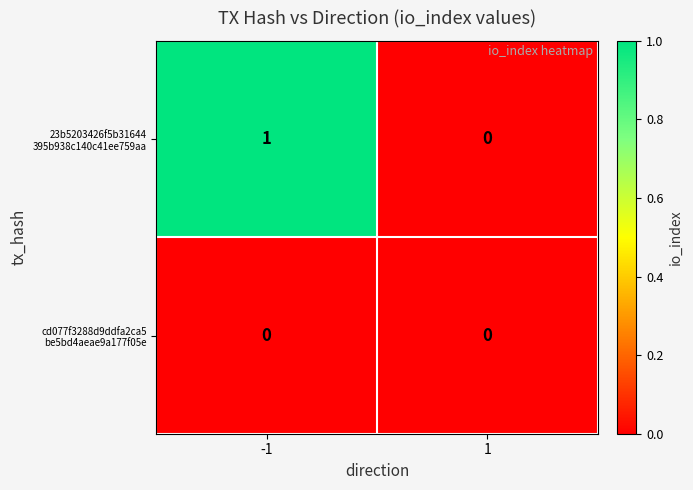

How many data points does each series have?

2